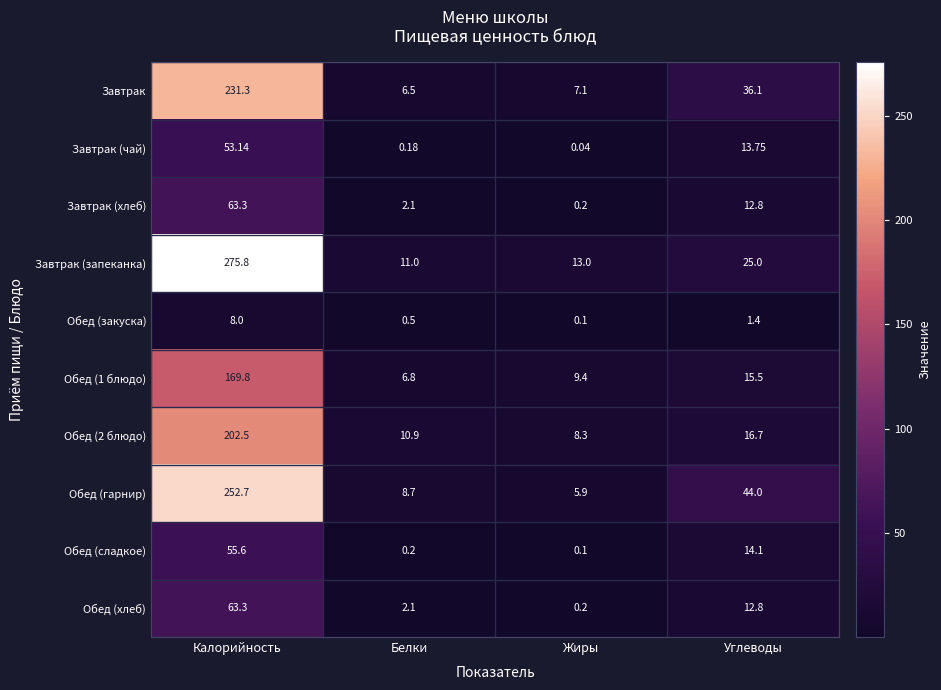

Which series changed the most between Калорийность and Жиры?

Завтрак (запеканка)